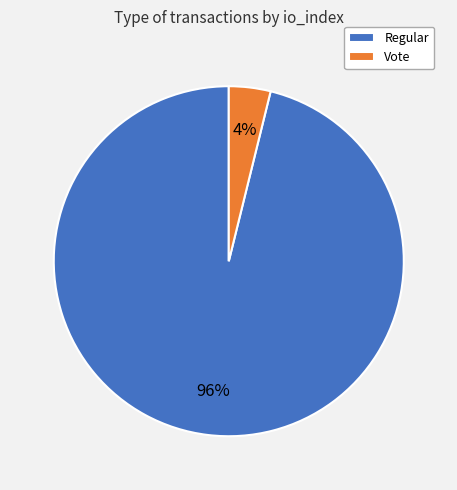

Count the number of slices in the pie.

2